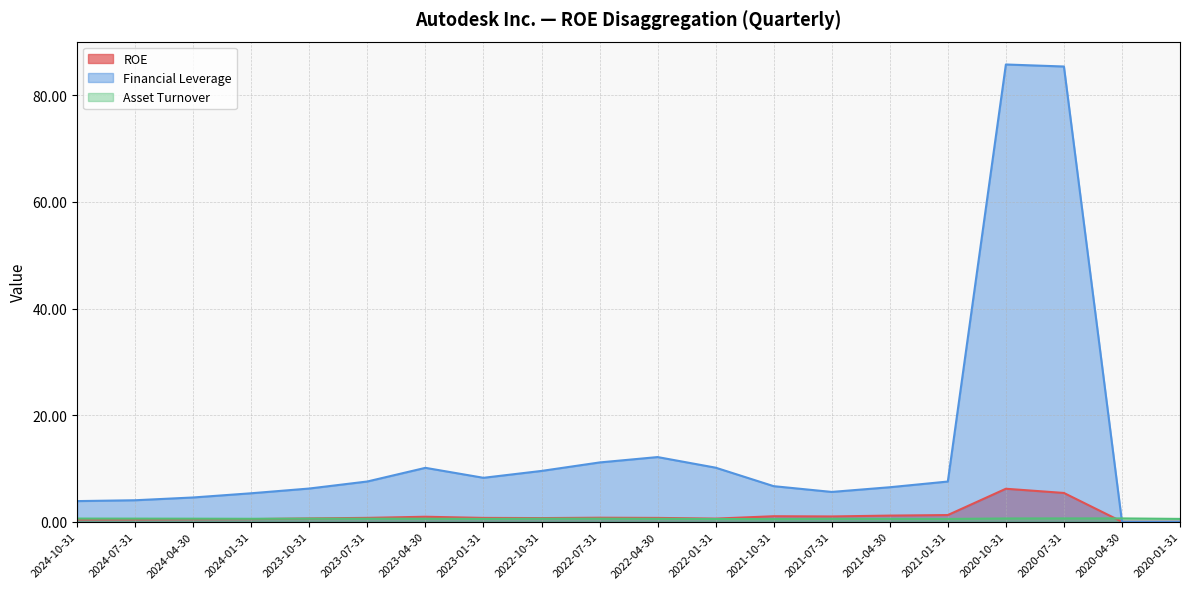

True or false: Financial Leverage and ROE intersect in this chart.

False